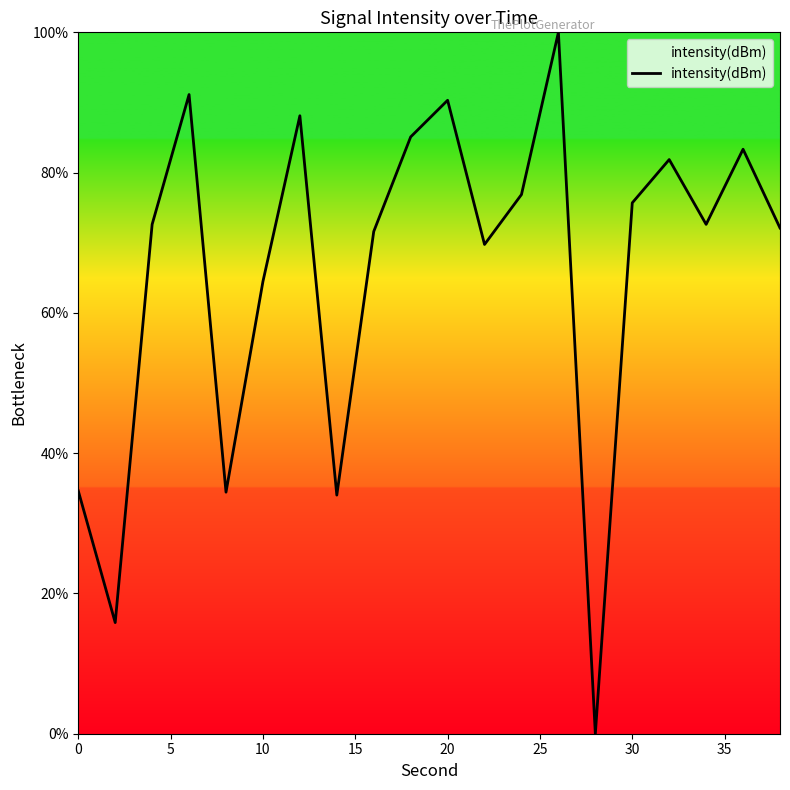

What is the difference between the maximum and minimum values?

100.0